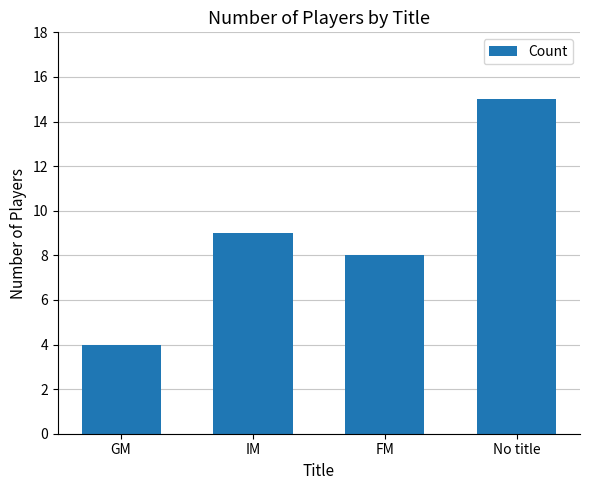

Reading right to left, transcribe all the data shown in this chart.

15	8	9	4